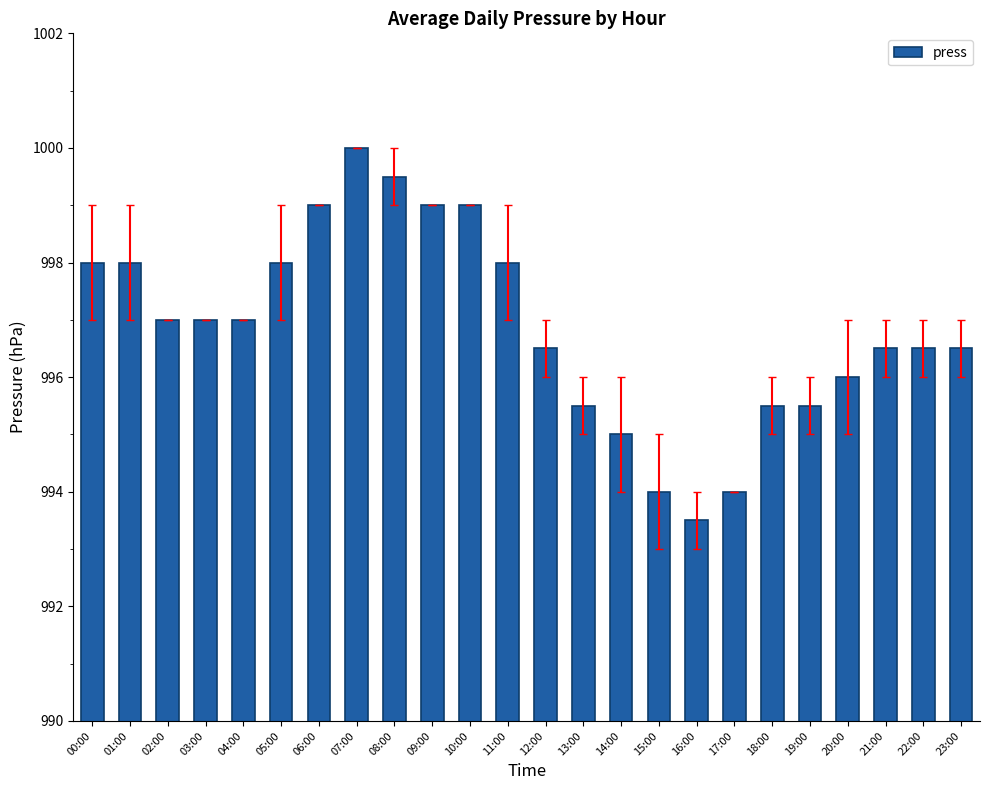

At which label does the data first exceed 997?

00:00